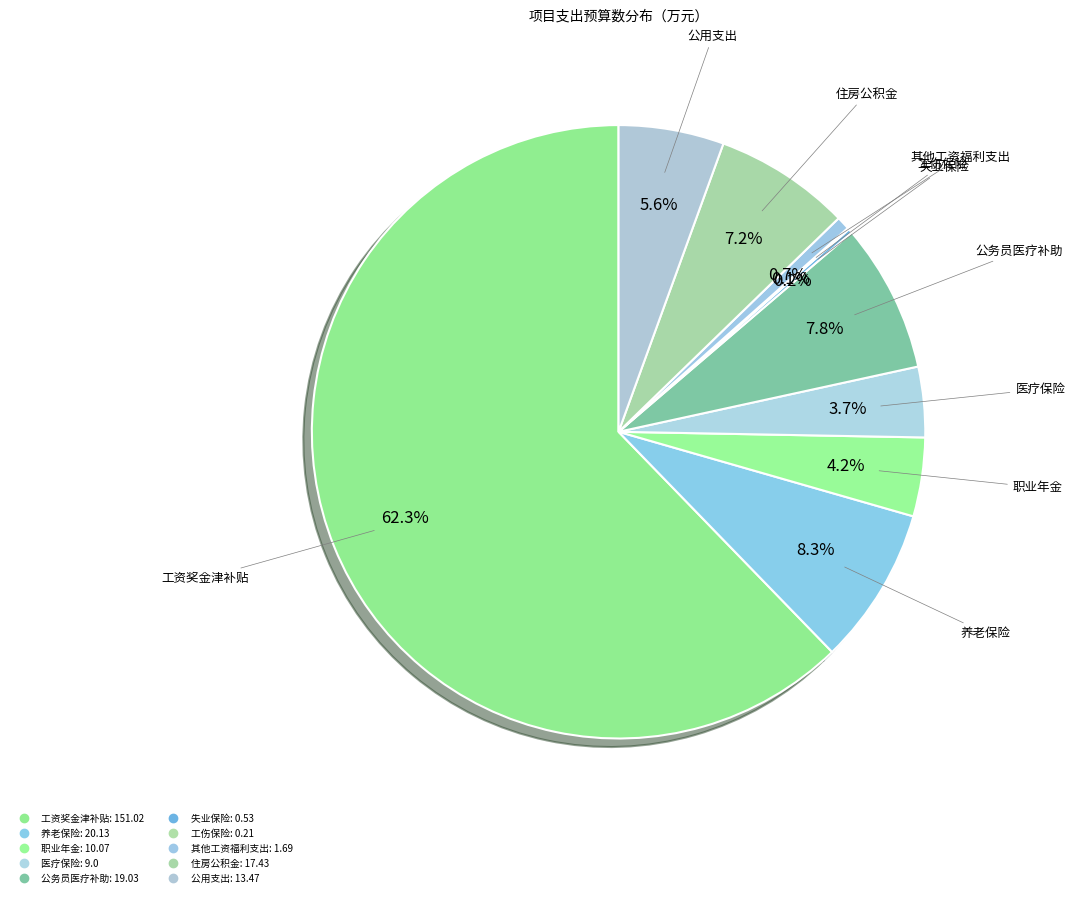

True or false: 住房公积金 accounts for 1% of the total.

False